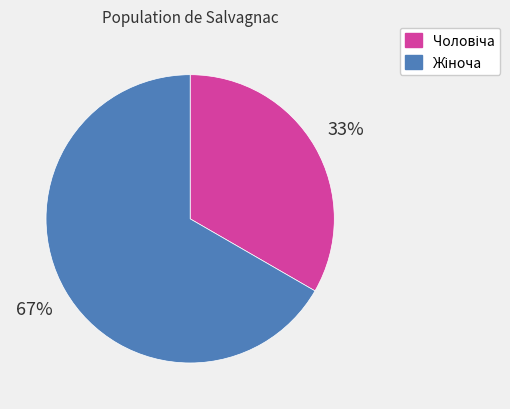

To the nearest percent, what is the average slice percentage?

50%